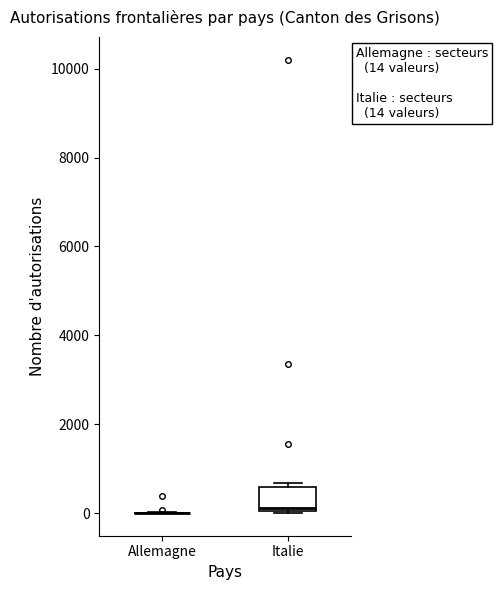

Which box is the tallest, from its lower edge to its upper edge?

Italie